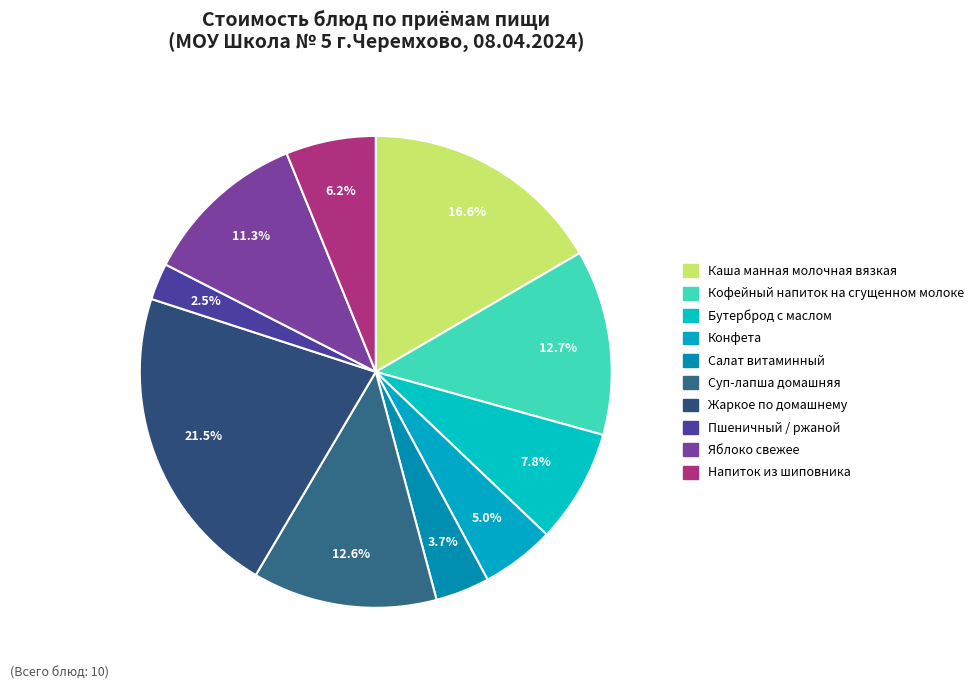

How many segments does this pie chart have?

10